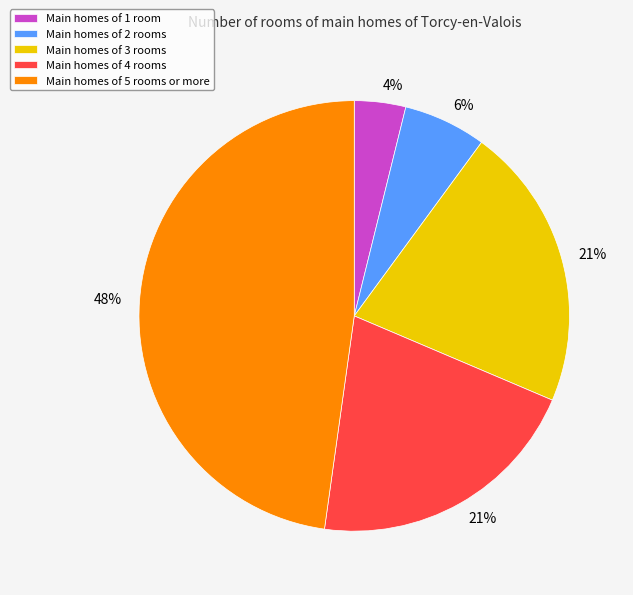

Does any single category account for the majority?

No